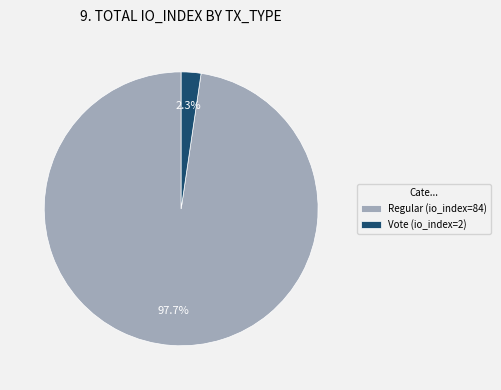

Count the number of slices in the pie.

2